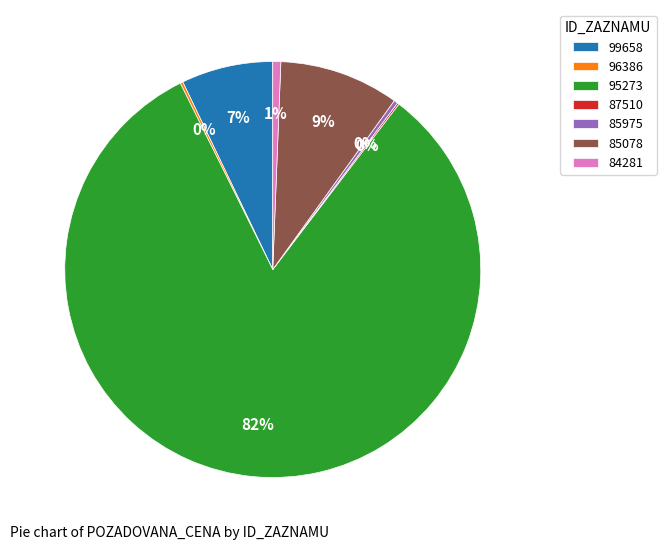

True or false: 85975 accounts for 12% of the total.

False